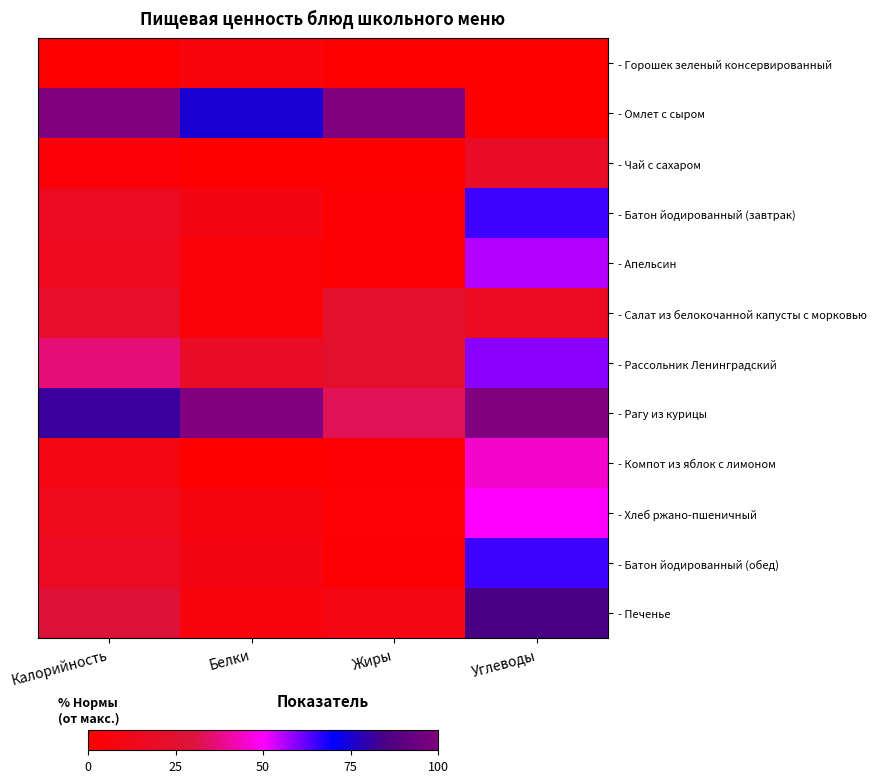

Which has a higher value, Жиры or Углеводы?

Жиры